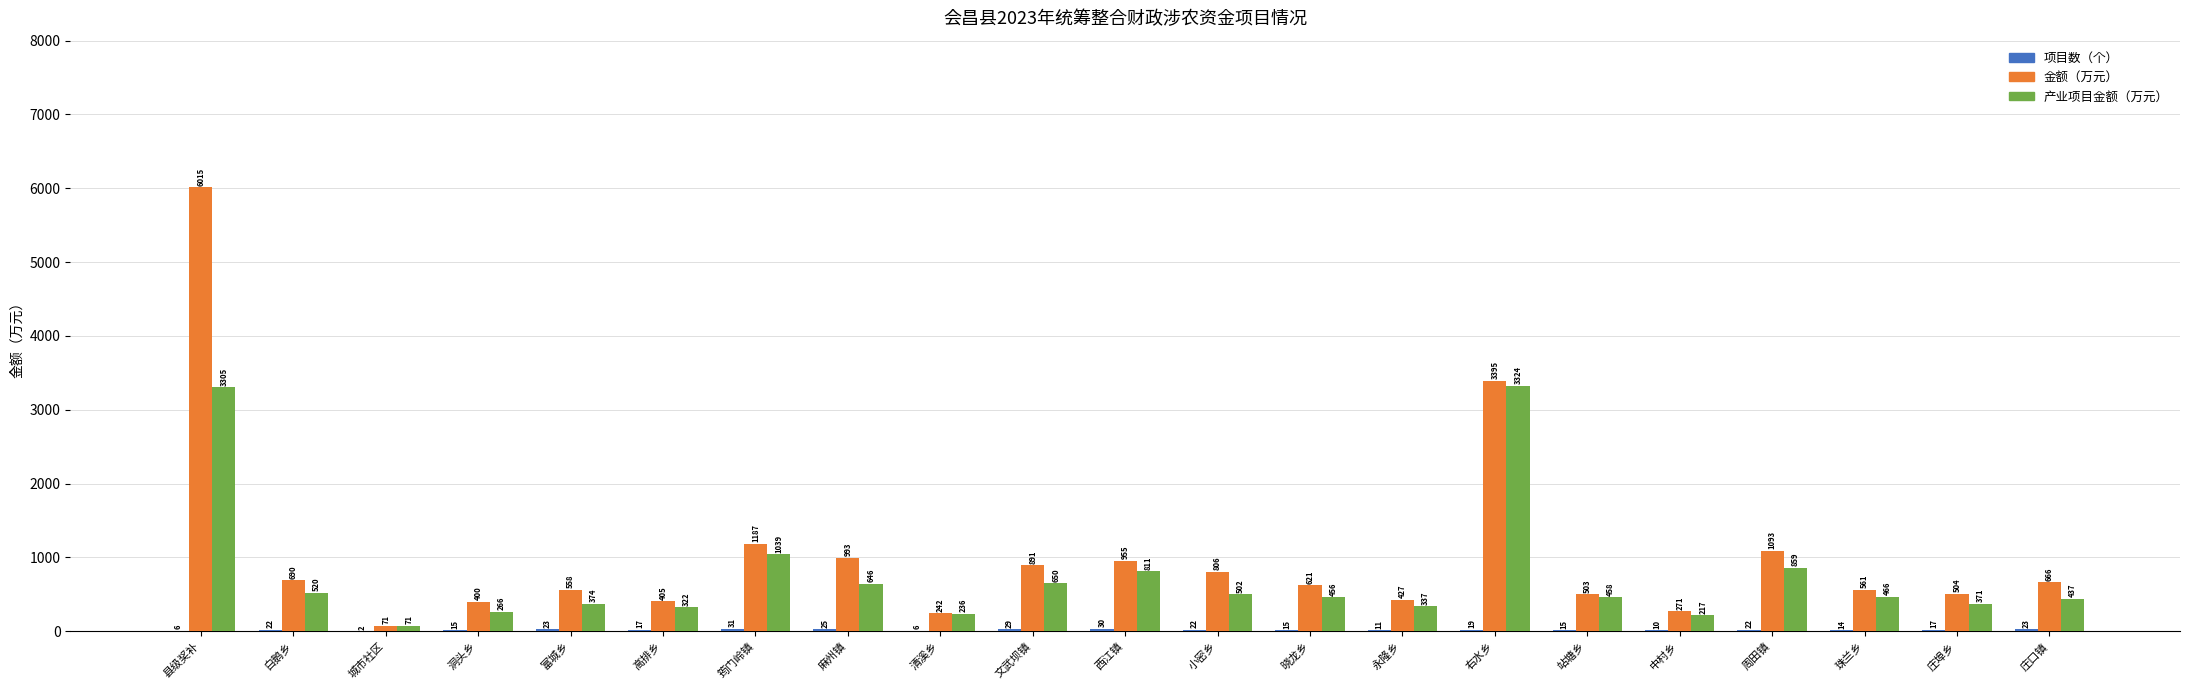

At which category is the sum across all series the highest?

县级奖补